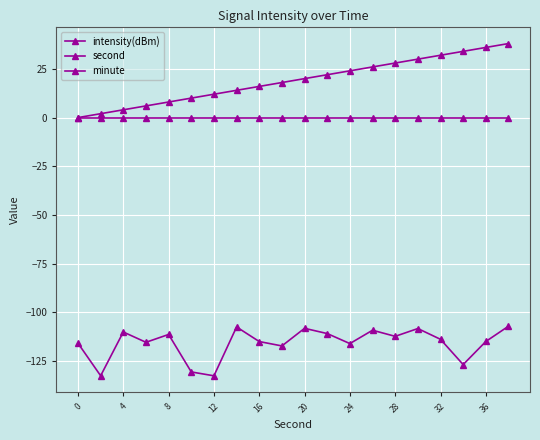

How many values in the second series are below 20?

10